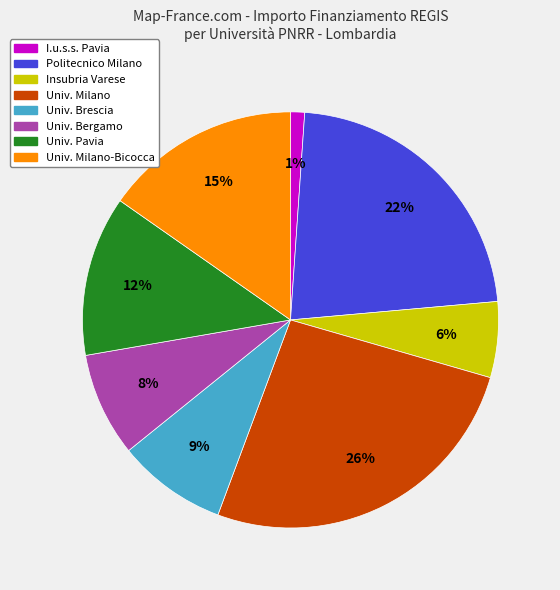

Count the number of slices in the pie.

8